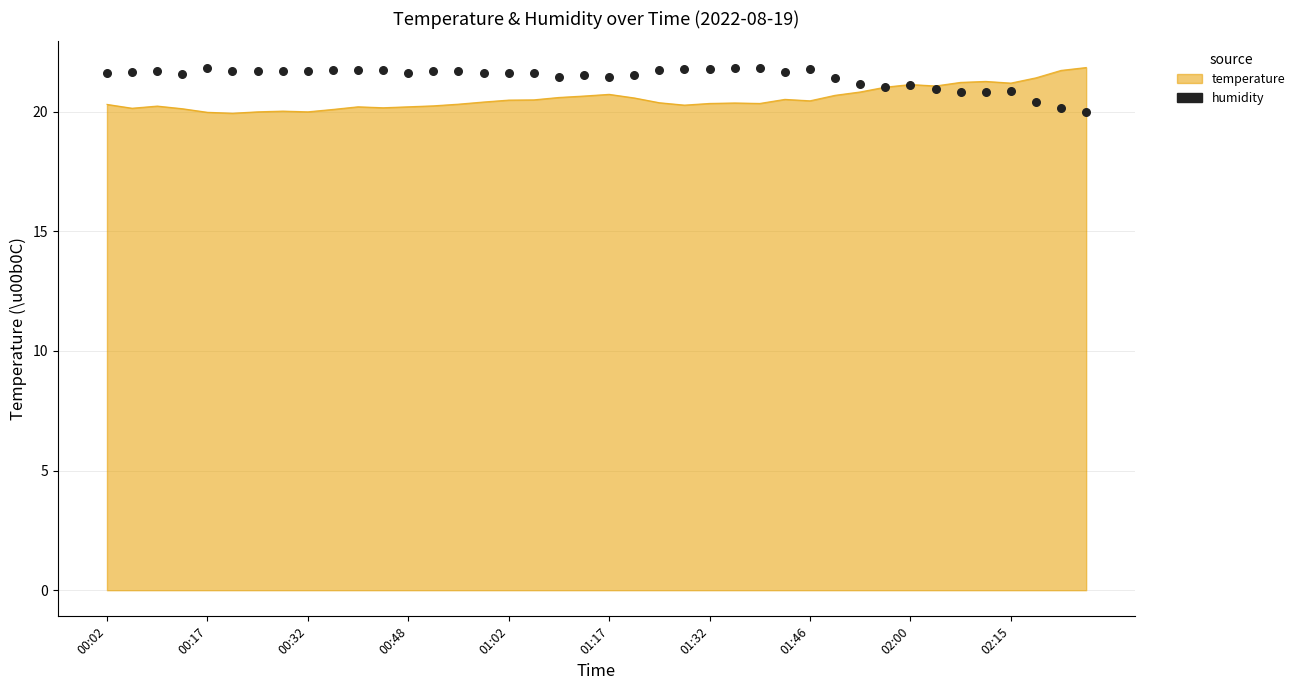

What is the change in value from 17 to 25?

+0.2